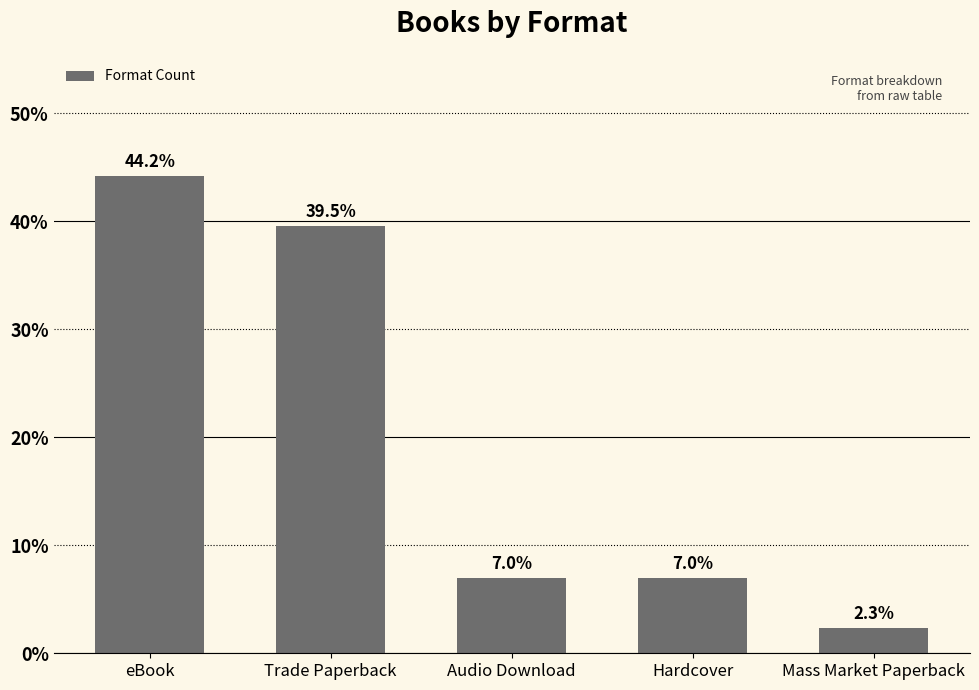

What is the change in value from Trade Paperback to Mass Market Paperback?

-37.2